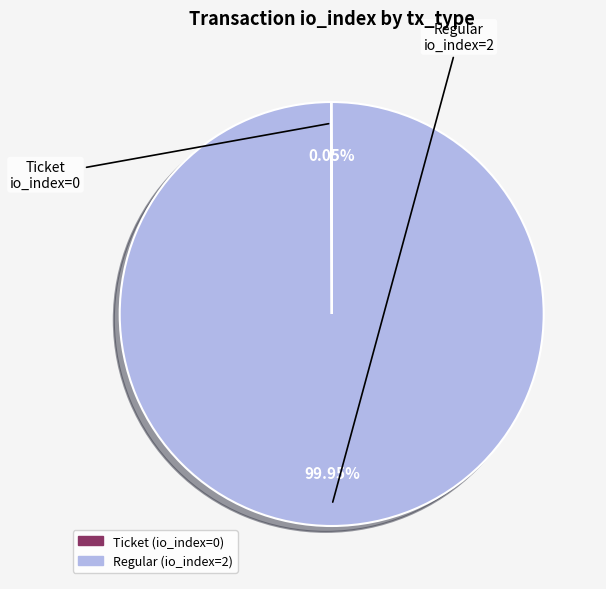

To the nearest percent, what is the difference between the largest and smallest slice percentages?

100%